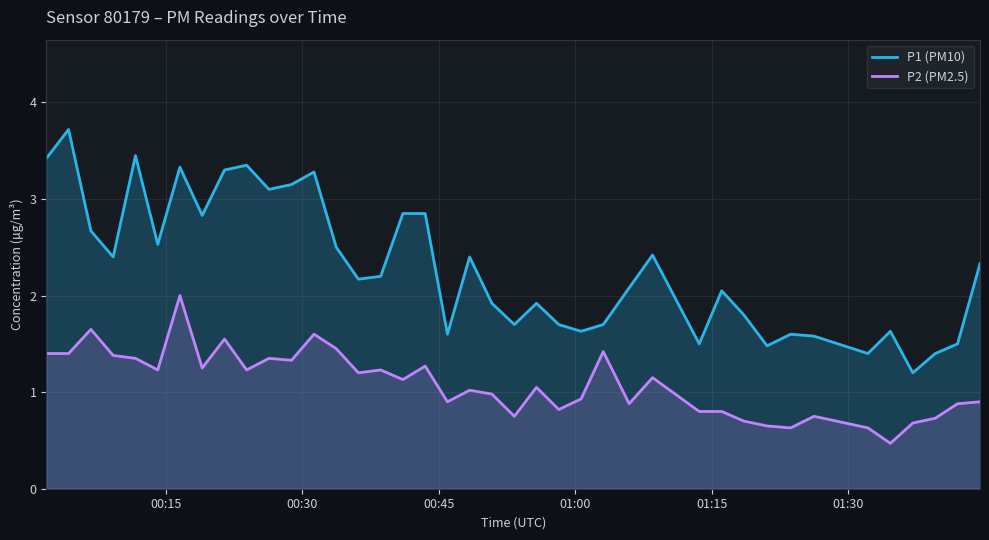

What is the smallest value displayed?

0.5